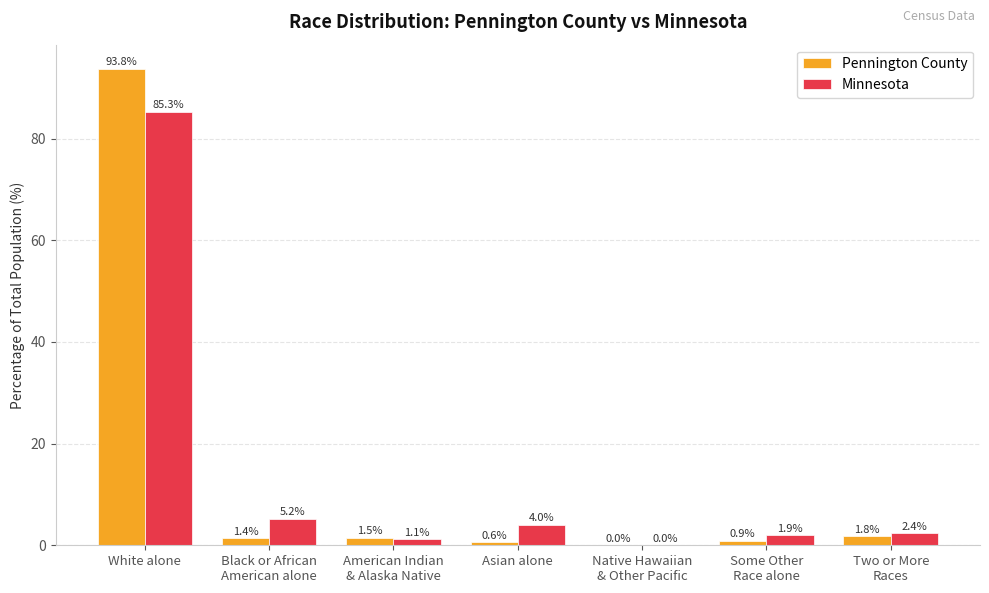

Which category has the highest value in the Minnesota series?

White alone